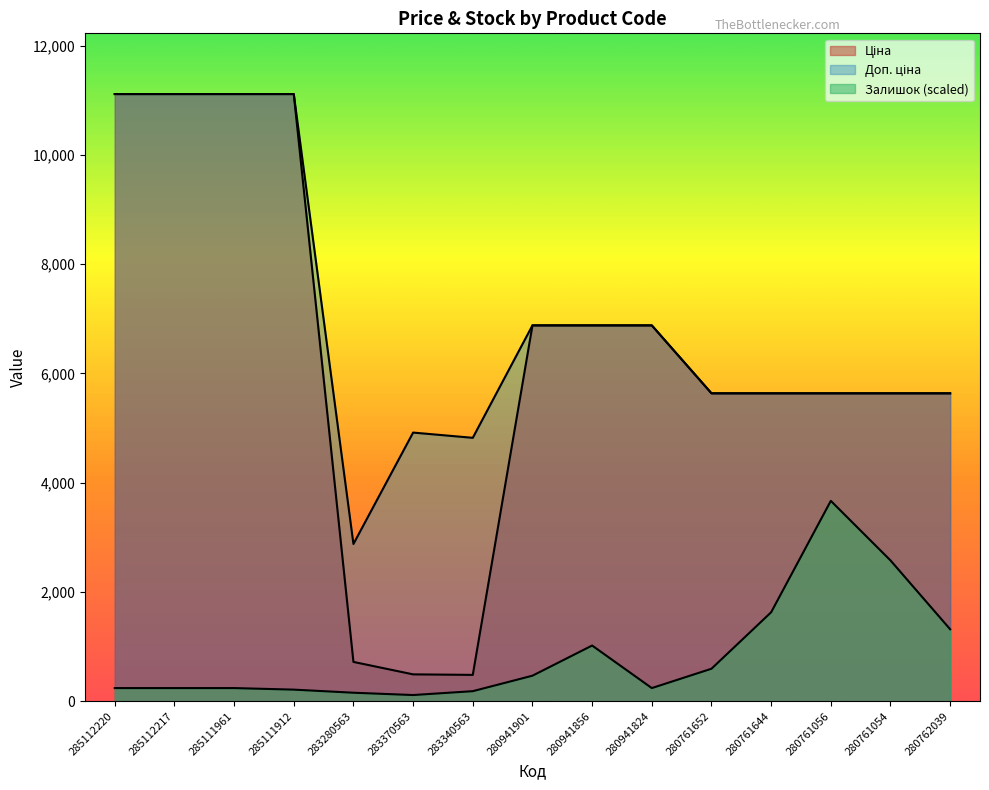

What is the spread (max minus min) of values at 280761644?

4007.6